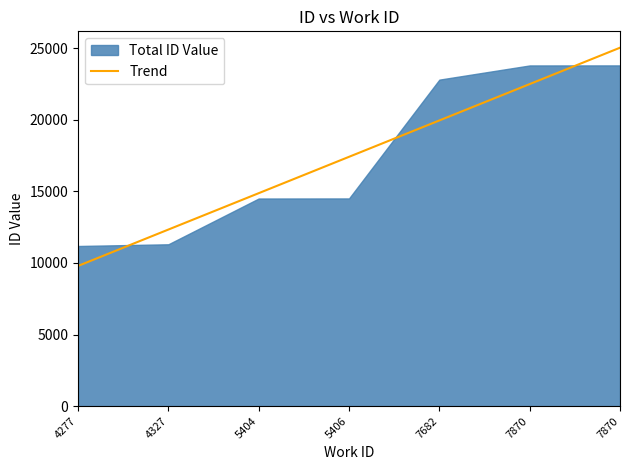

List the labels in order of value, smallest first.

4277, 4327, 5404, 5406, 7682, 7870, 7870